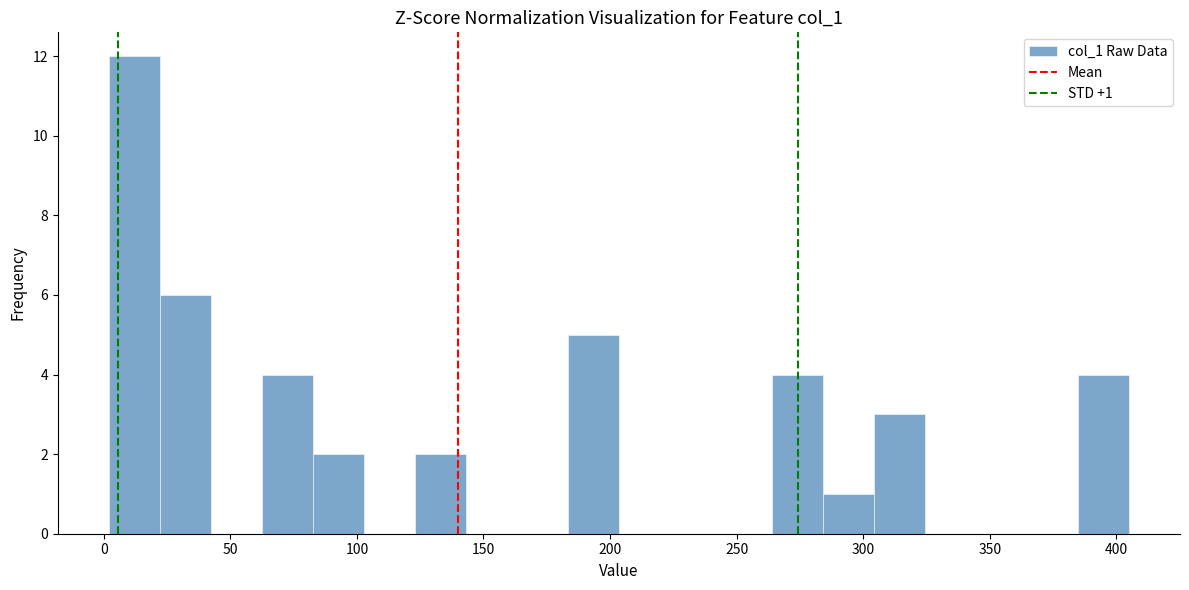

Over which range of the x-axis is the bar tallest?

0 to 20